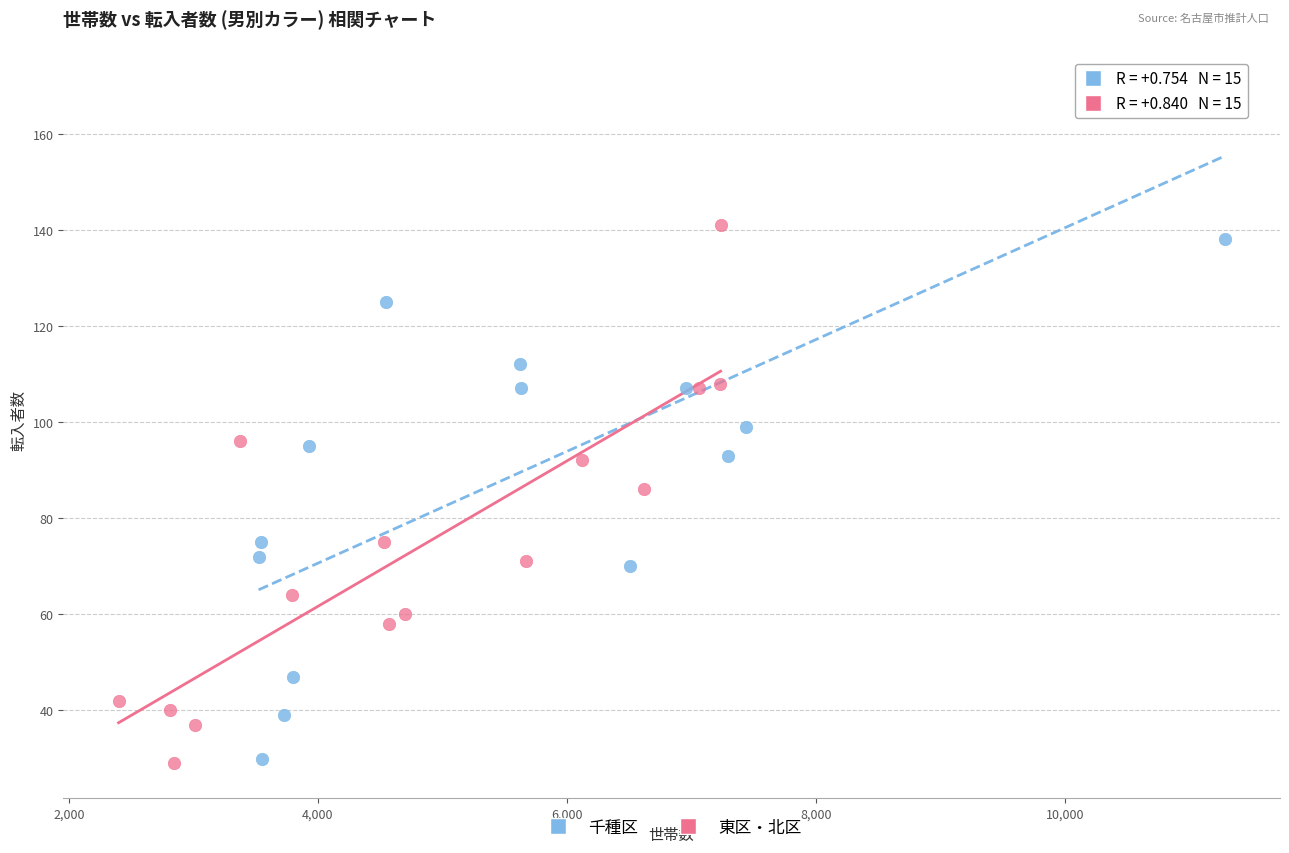

Which series contains the highest Y value?

千種区